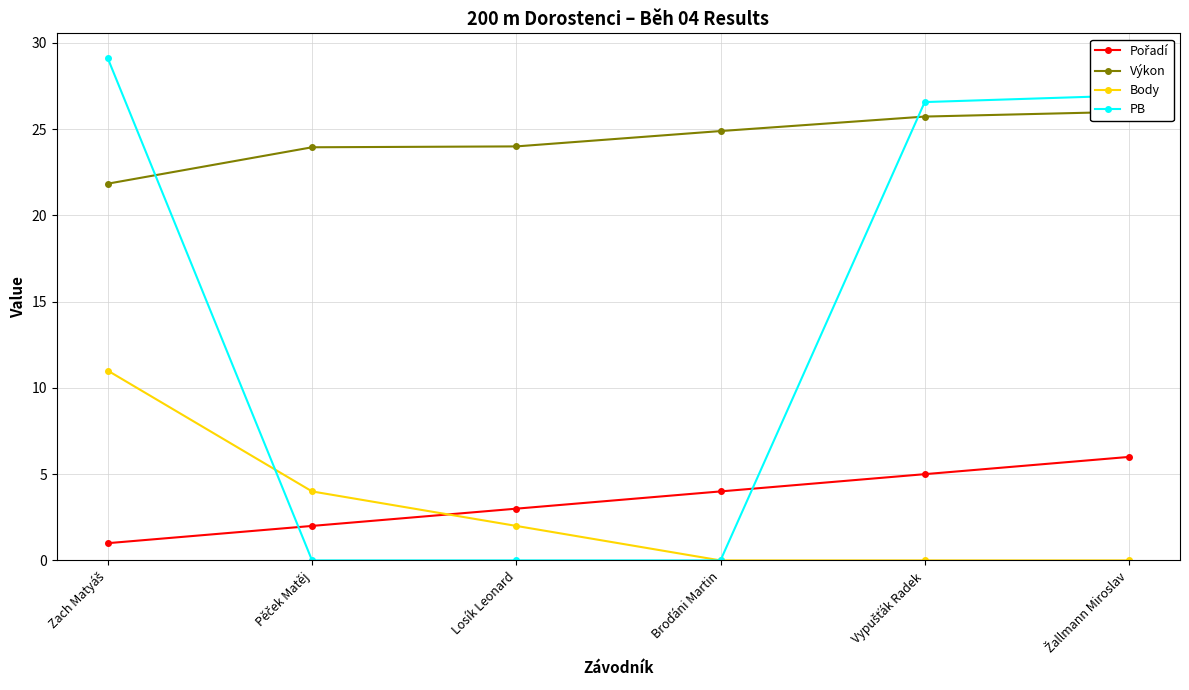

Which category has the lowest value in the Body series?

Broďáni Martin